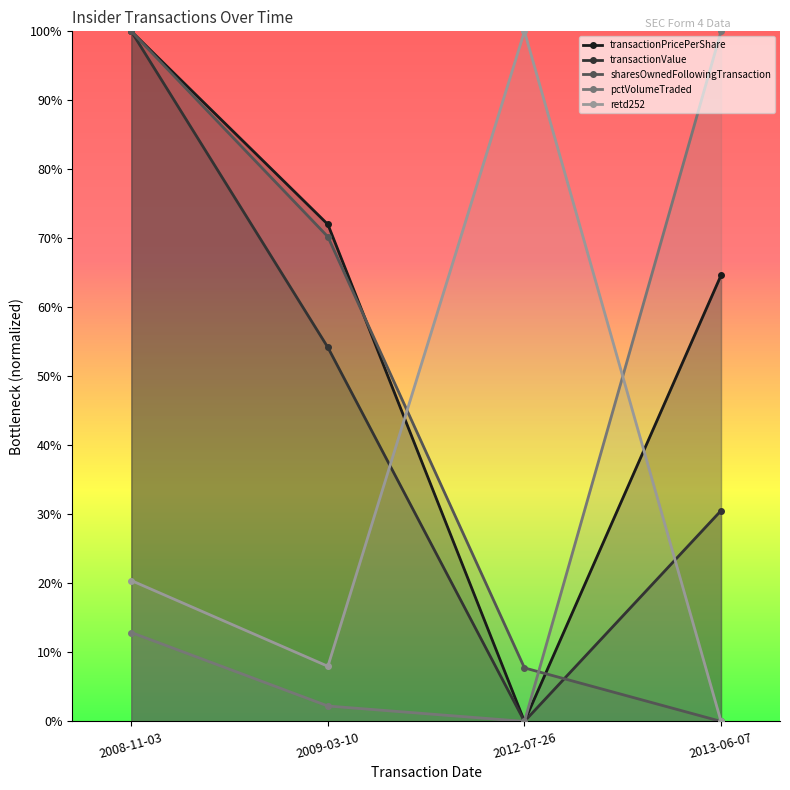

What is the label of the 4th point from the left?

2013-06-07